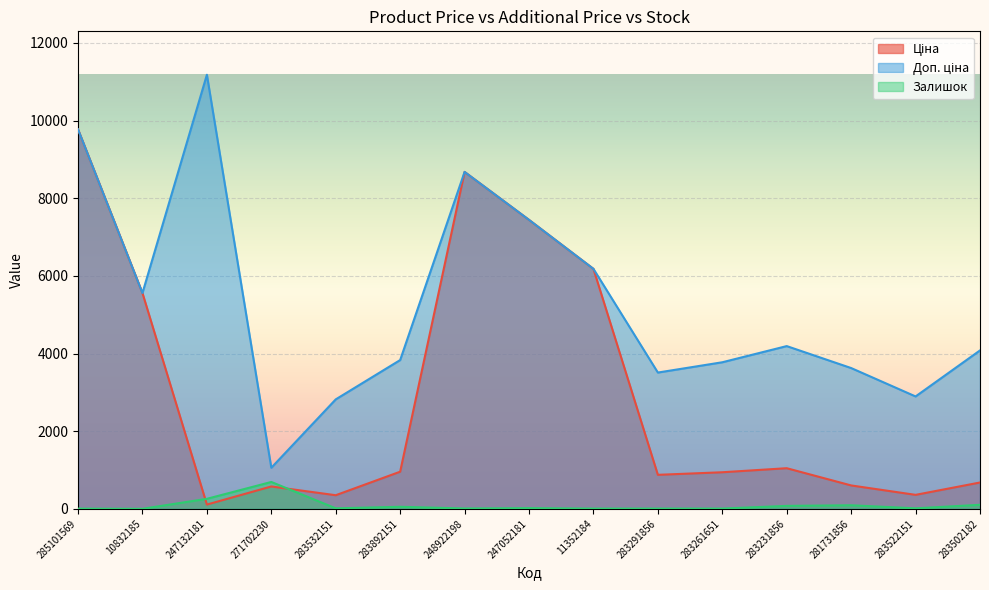

Which series has the widest spread of values?

Доп. ціна